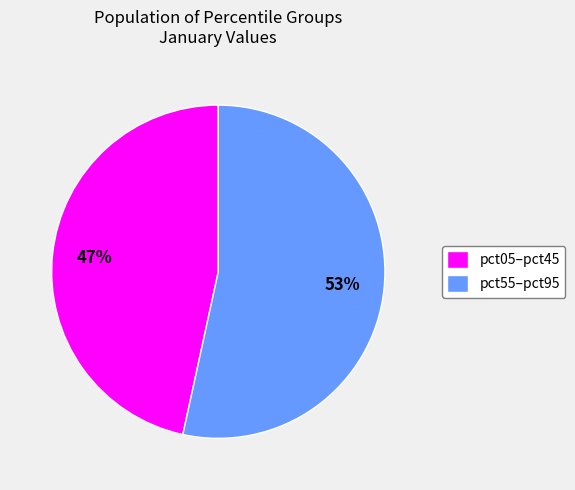

Which category has the smallest portion of the pie?

pct05–pct45